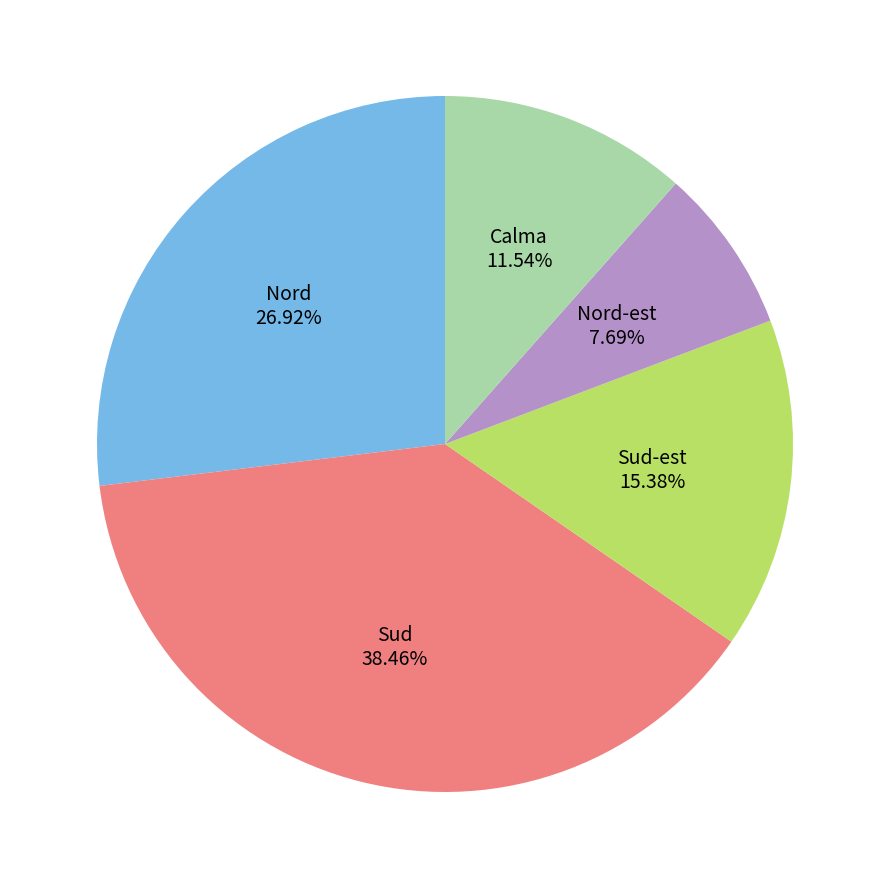

To the nearest percent, what is the difference between the Sud and Sud-est slice percentages?

23%